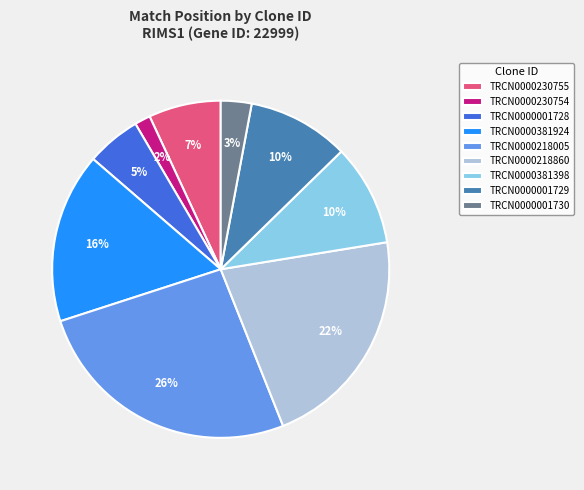

Does TRCN0000381398 represent more than half of the total?

No